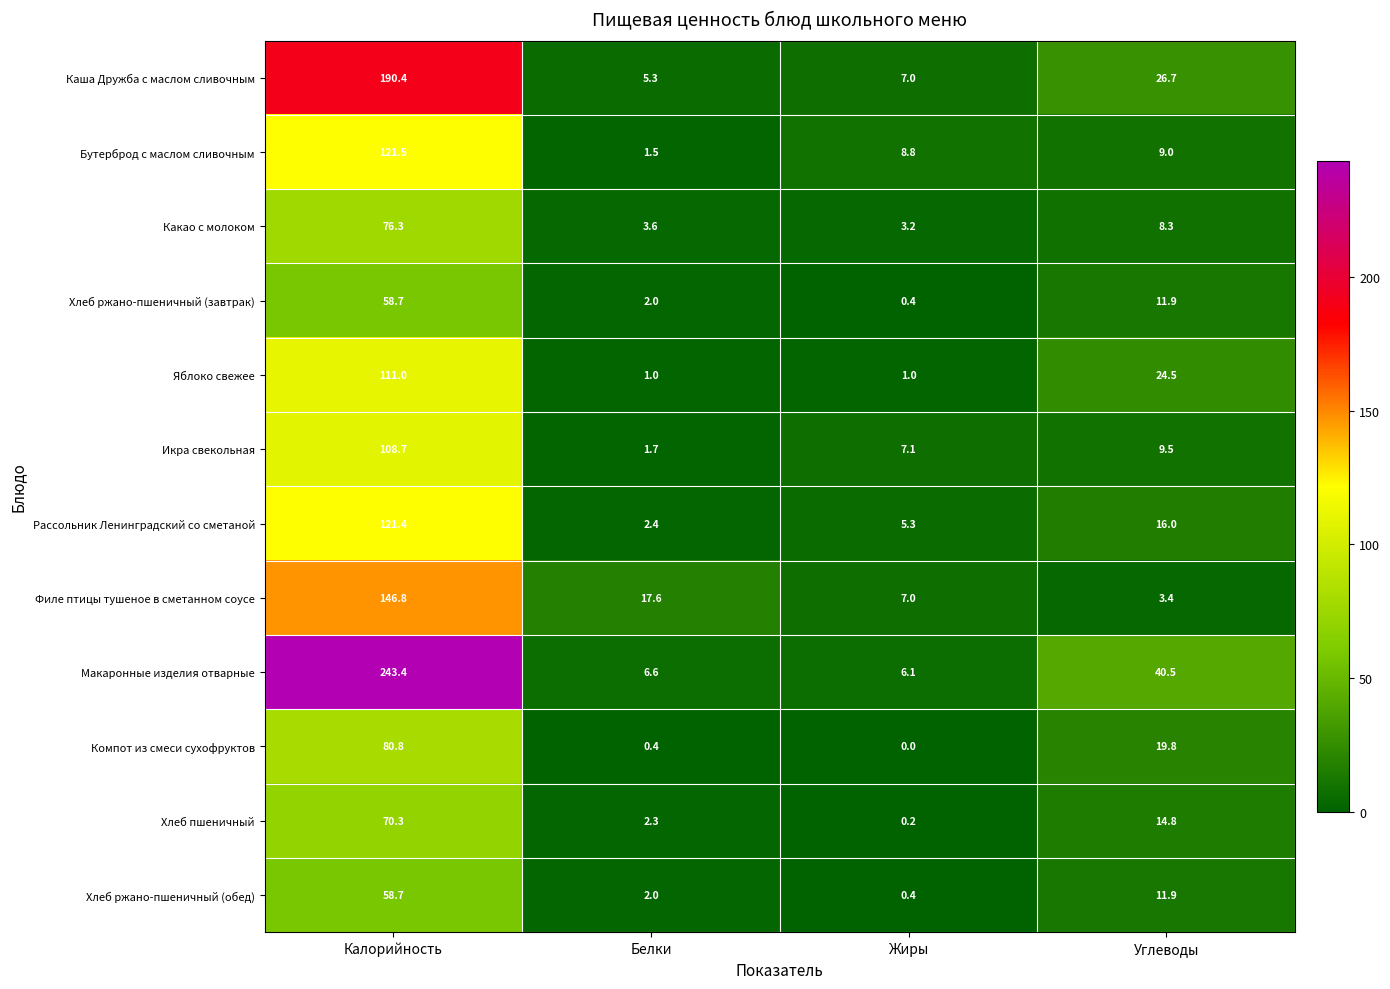

Which series changed the most between Калорийность and Углеводы?

Макаронные изделия отварные